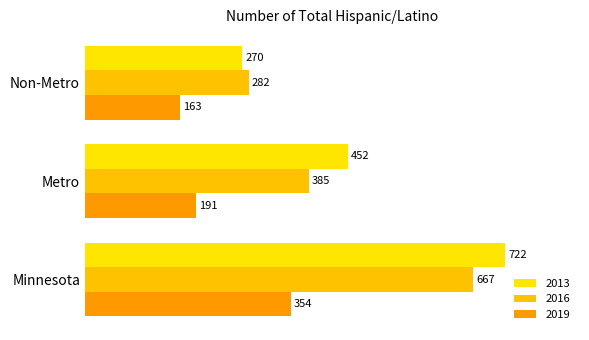

How many categories are shown in the chart?

3